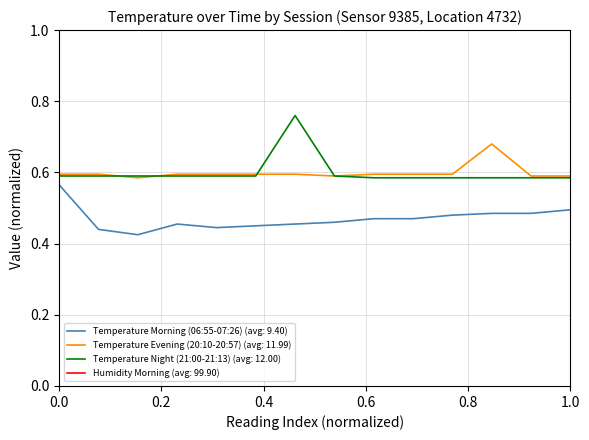

Which series has the largest range (max minus min)?

Temperature Night (21:00-21:13) (avg: 12.00)